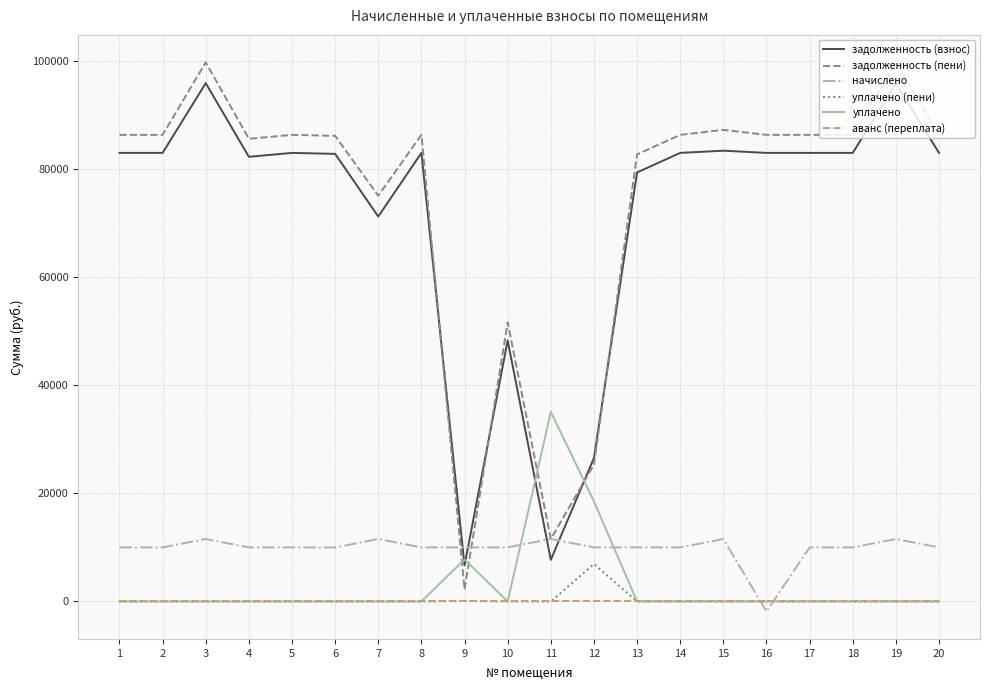

What is the total value across all series at 10?

109900.1